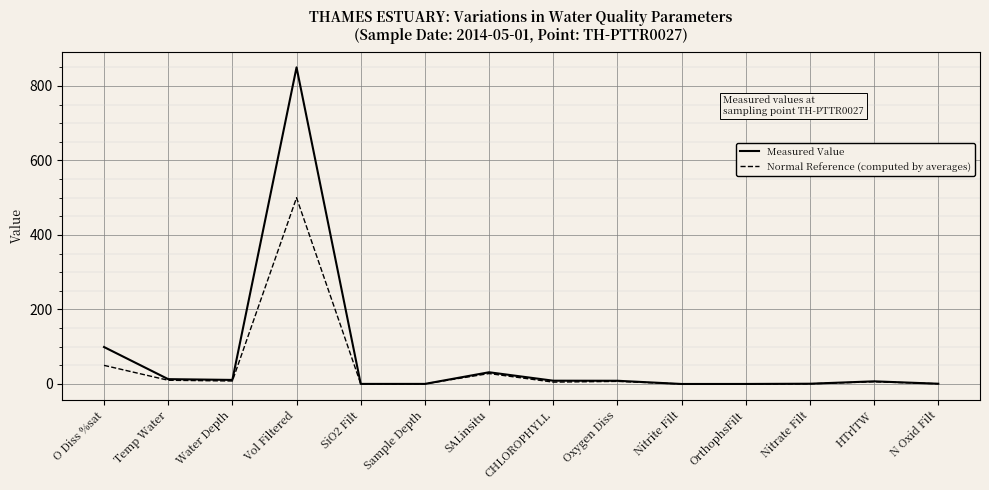

Does the chart display data point markers on the line(s)?

No